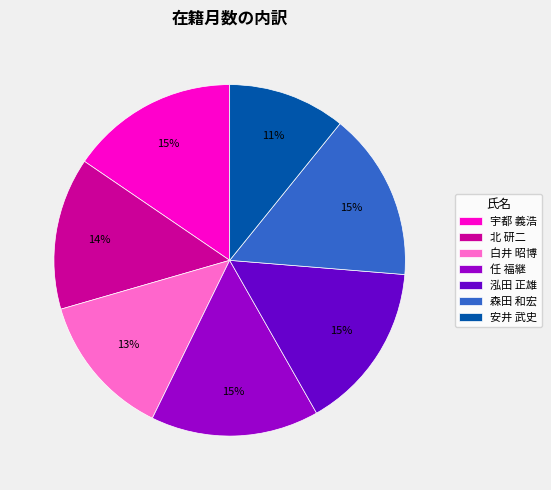

To the nearest percent, what is the average slice percentage?

14%